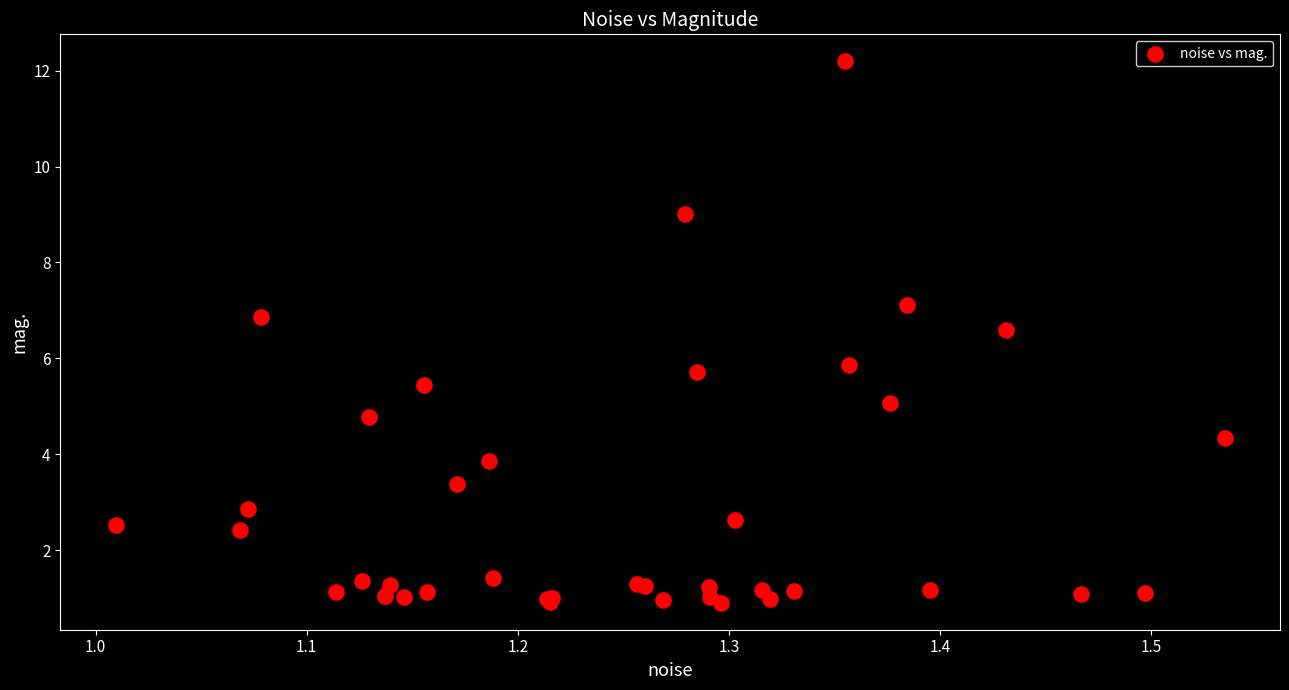

What Y value in the scatter plot is closest to 6?

5.9